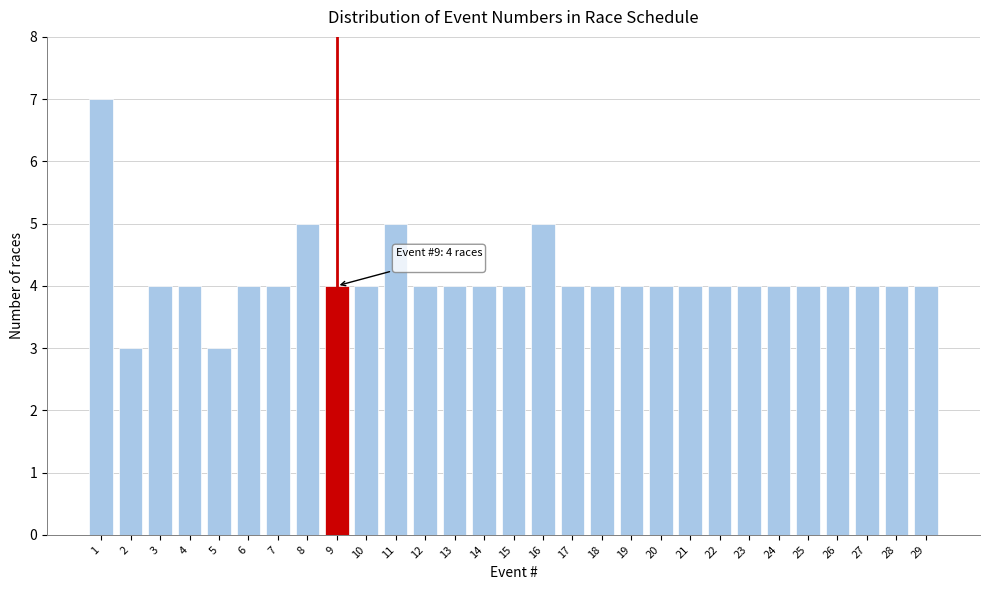

Reading right to left, transcribe all the data shown in this chart.

4	4	4	4	4	4	4	4	4	4	4	4	4	5	4	4	4	4	5	4	4	5	4	4	3	4	4	3	7